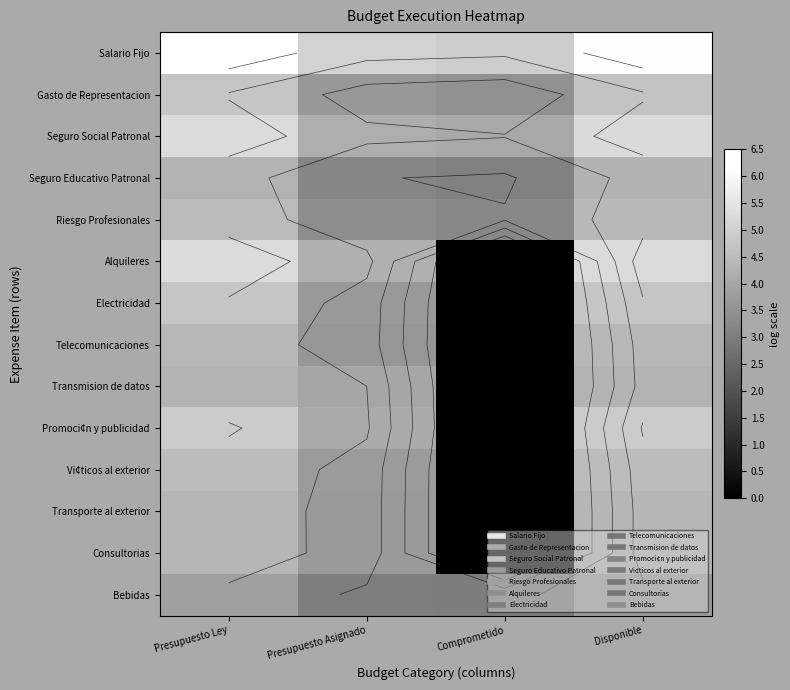

At which category does the chart reach its minimum across all series?

Comprometido